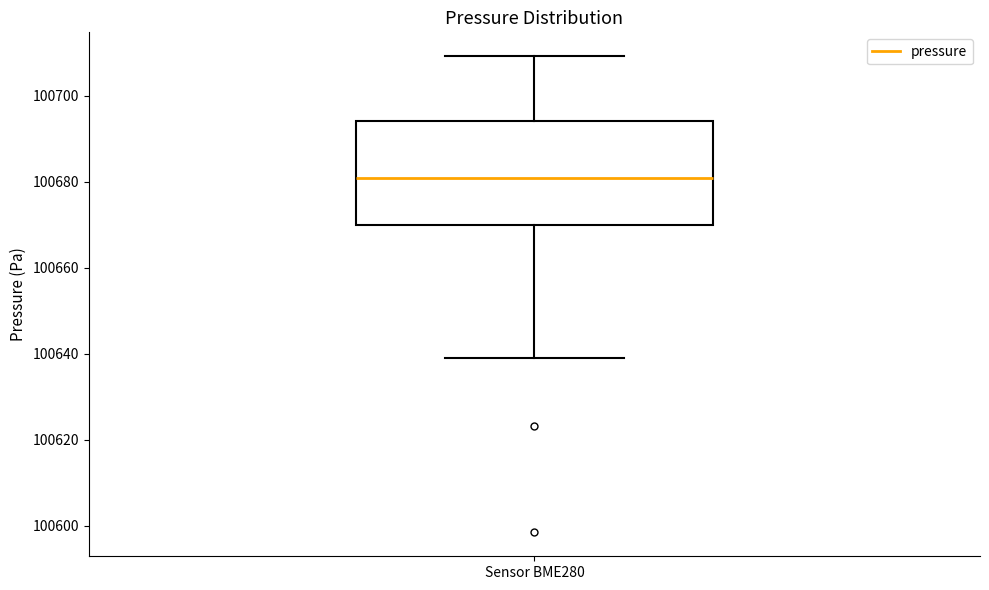

Read this box plot against the y-axis: the position of the median line, the range covered by the box, and the ends of both whiskers. The values are not printed on the chart, so give them approximately, as read against the axis.

median 100680, box 100670 to 100694, whiskers 100638 to 100710